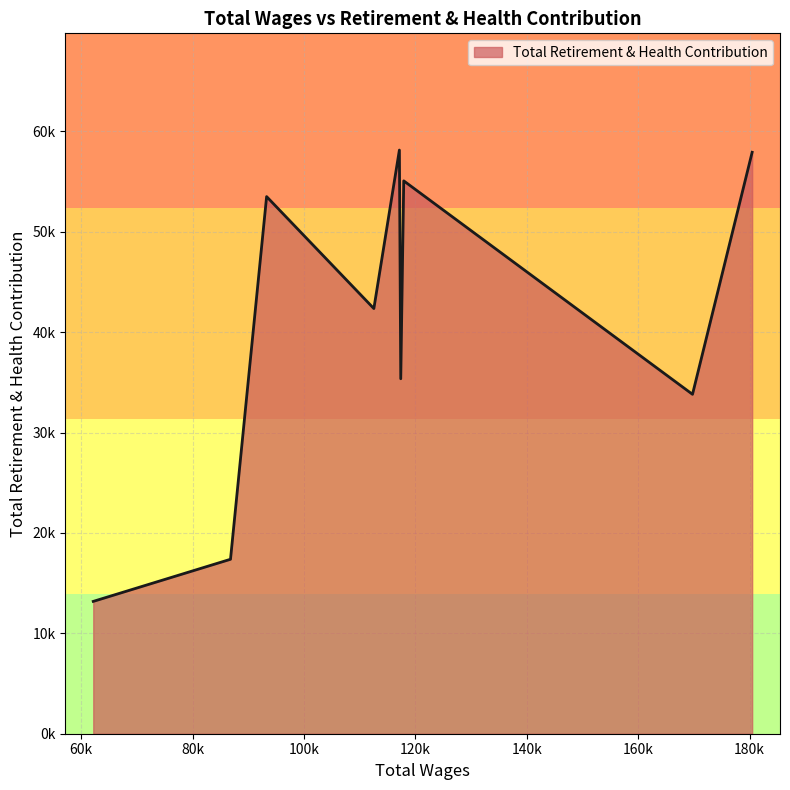

Reading left to right, transcribe all the data shown in this chart.

180461.0=57925	169751.0=33813	117906.0=55078	117369.0=35364	117123.0=58146	112540.0=42358	93285.0=53511	86801.0=17379	62160.0=13183